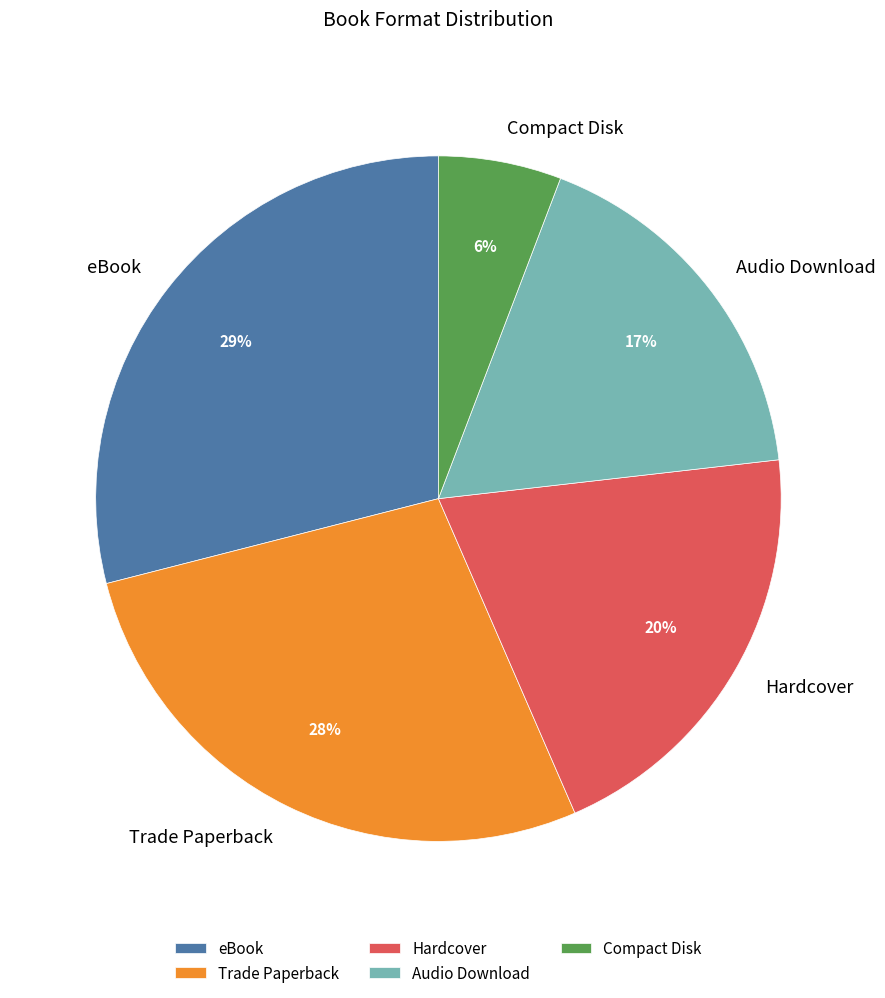

Is there a majority slice in this chart?

No